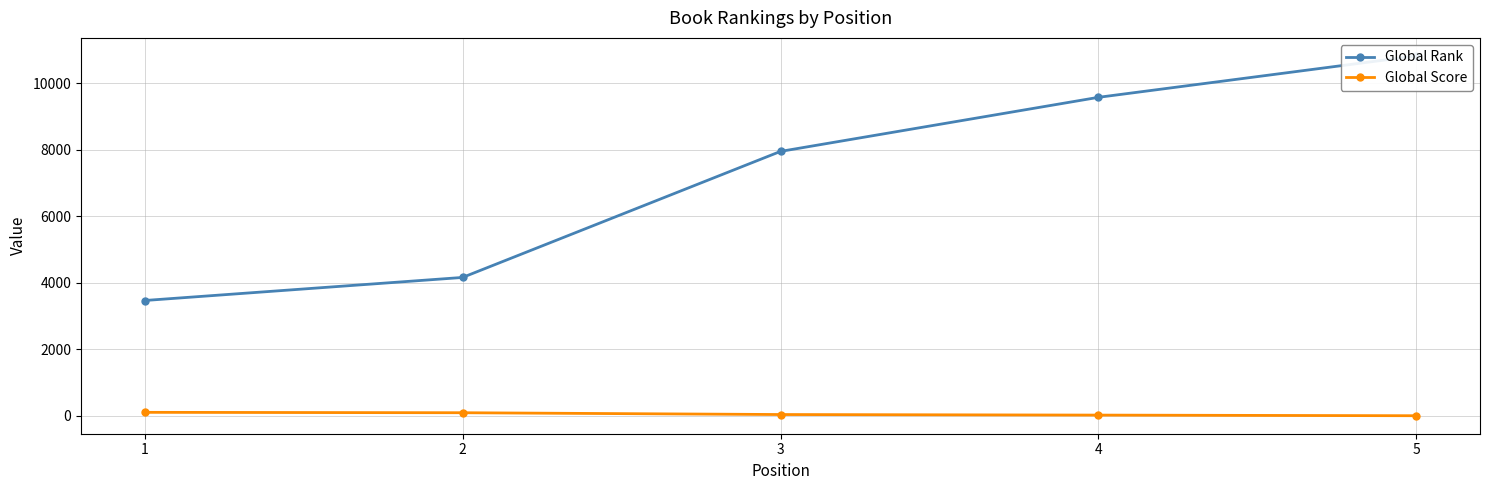

What is the maximum value for Global Rank?

10818